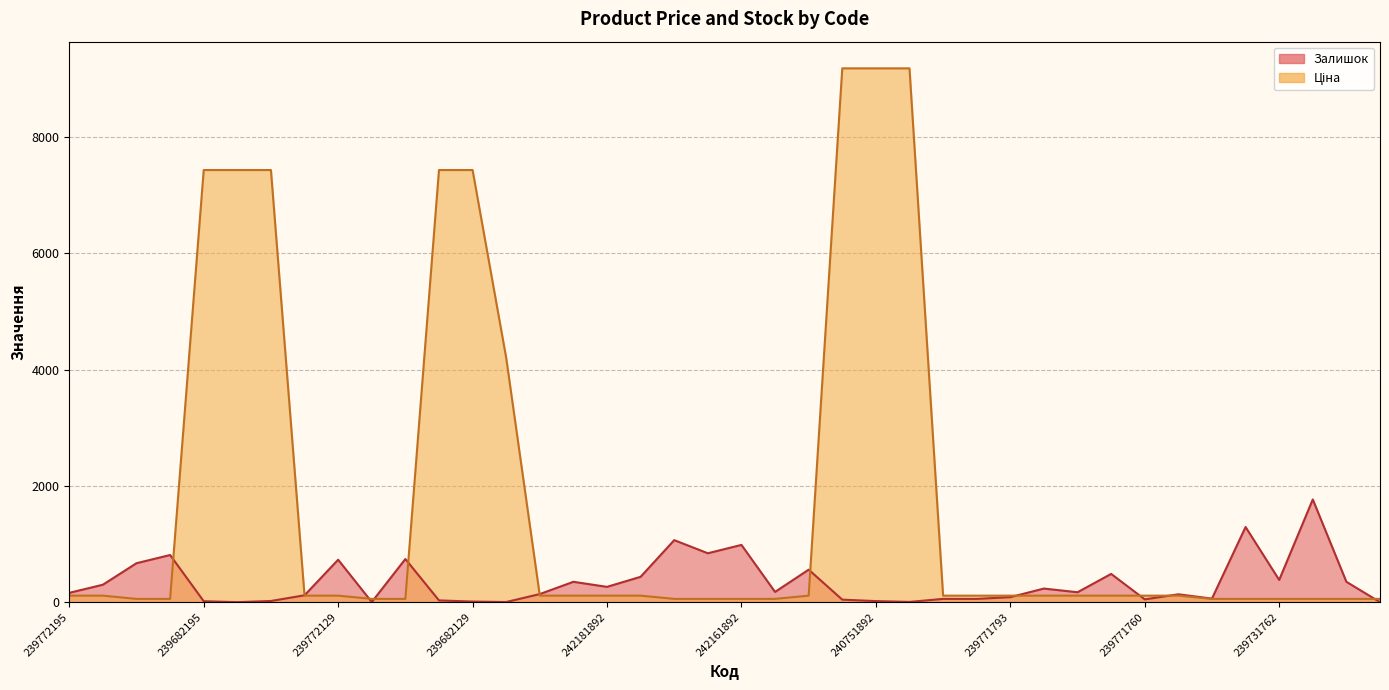

What is the label of the 6th point from the right?

239731793